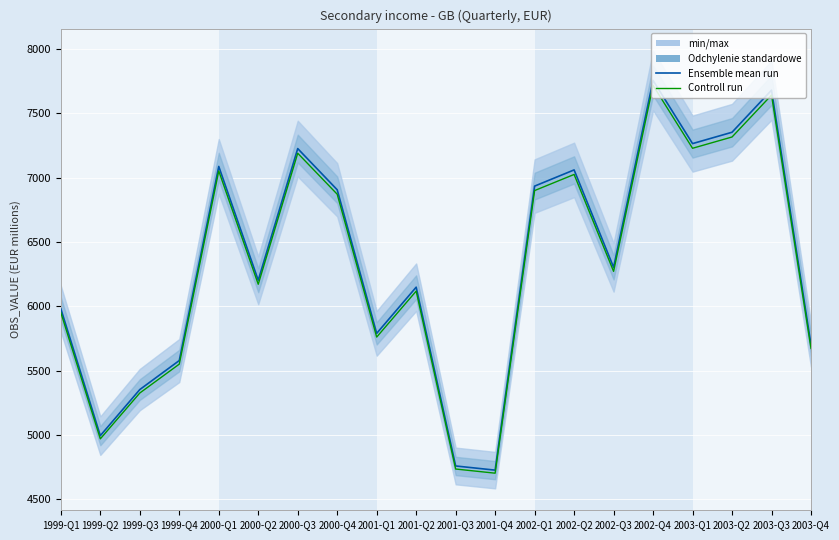

Is the value of Ensemble mean run at 2002-Q3 greater than the value of Controll run at 2001-Q3?

Yes